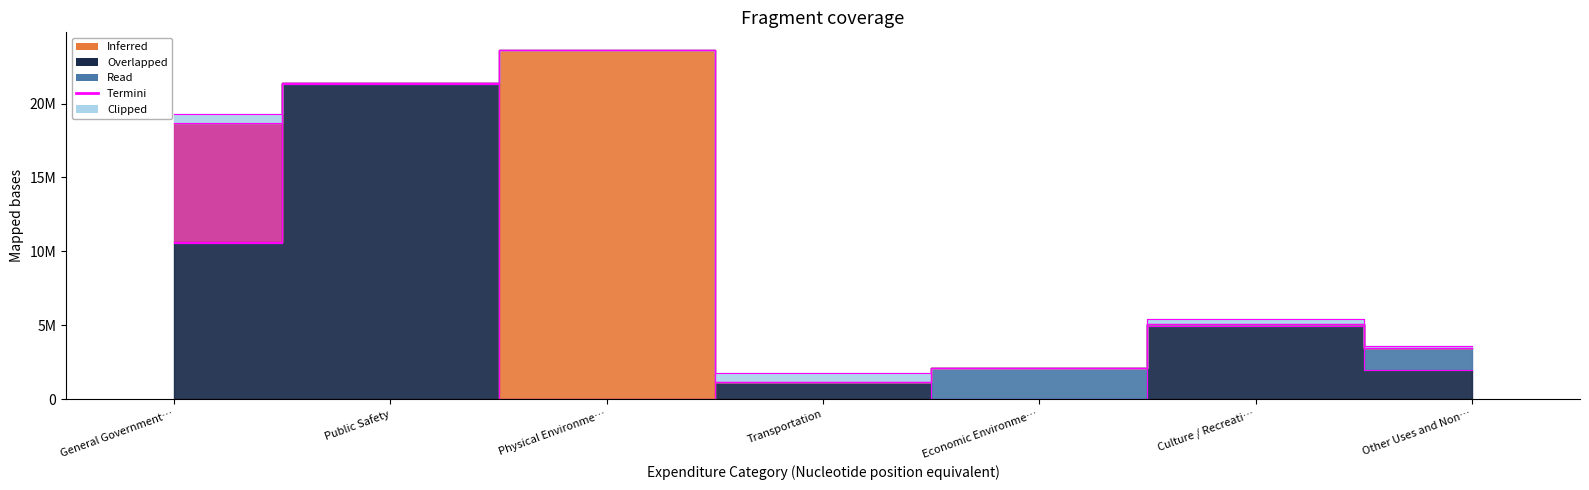

How many lines are shown in the chart?

5